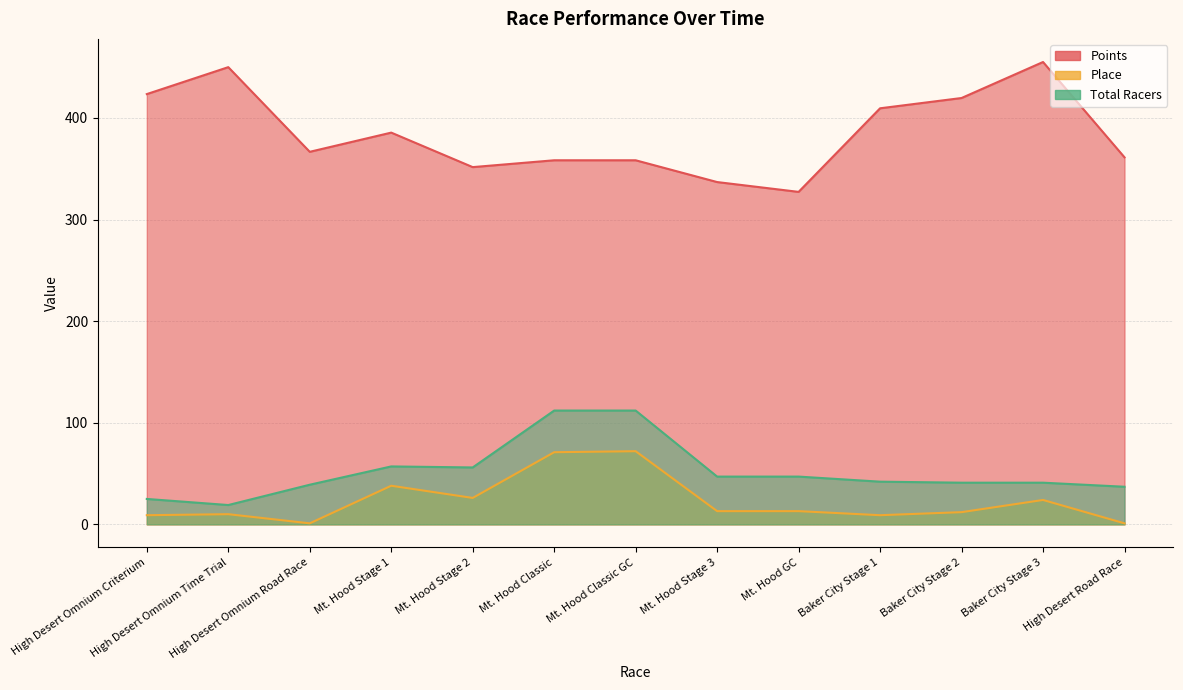

True or false: Place has a value of 1.9 at High Desert Omnium Criterium.

False